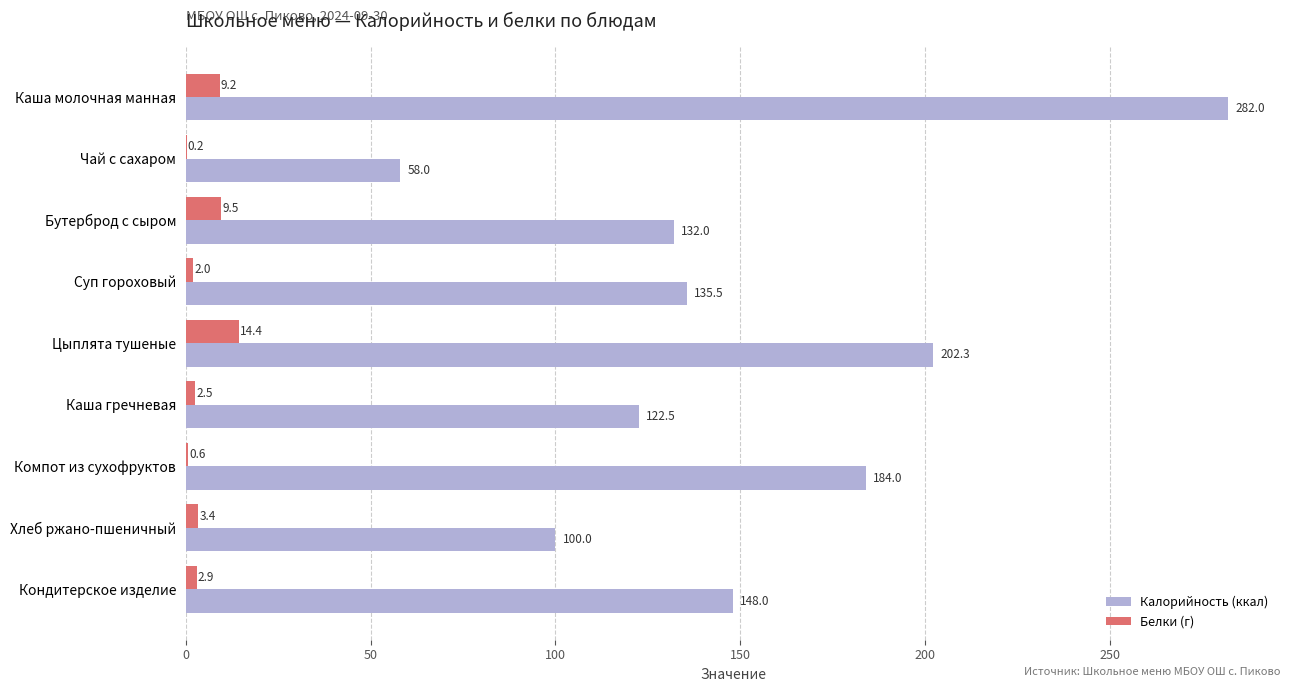

Which category has the highest value across all series?

Каша молочная манная